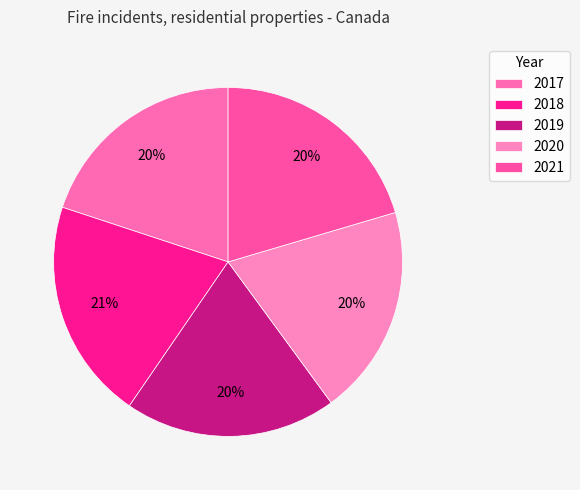

Is it true that 2017 is 20% of the pie?

True